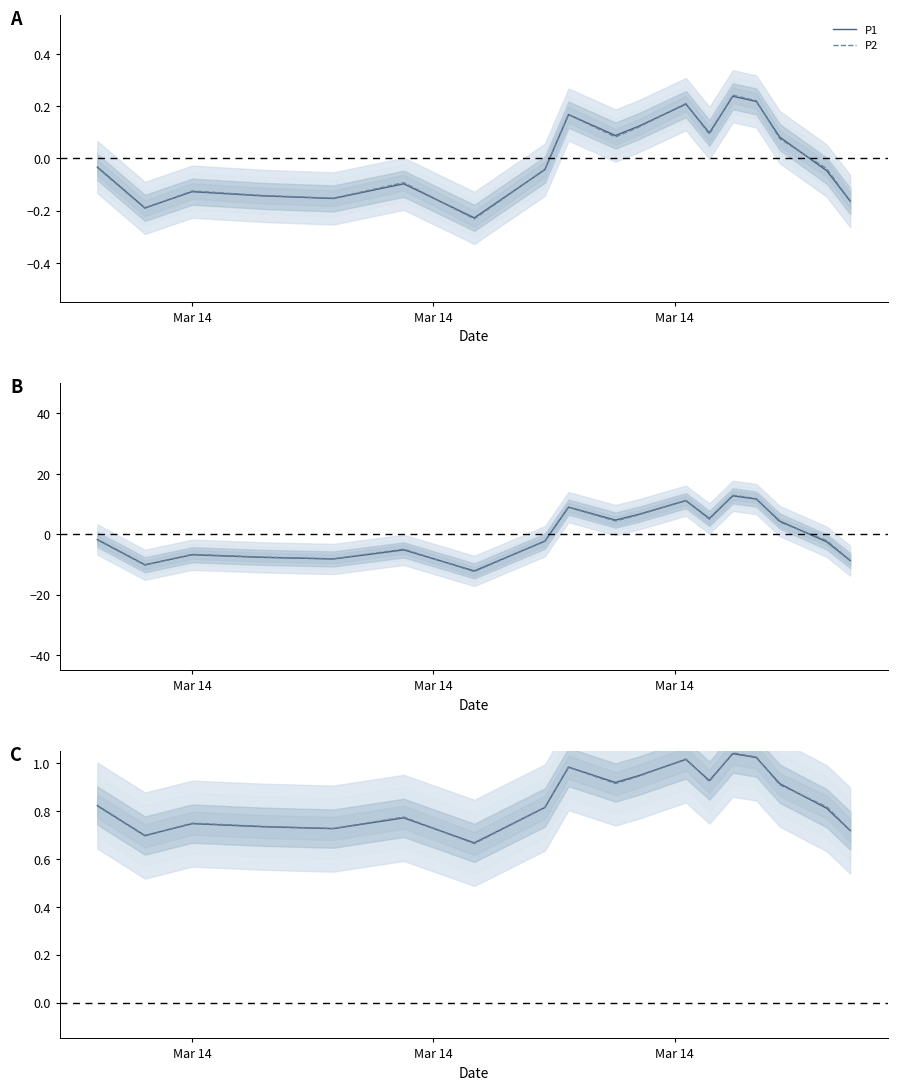

Rank the series by their average value, from lowest to highest.

P2, P1